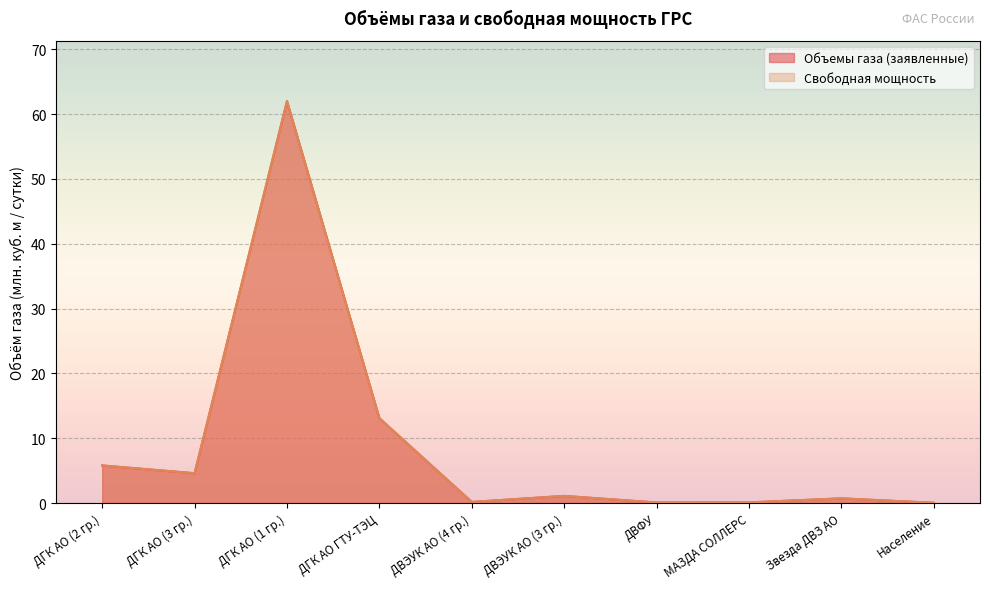

Which series has the largest range (max minus min)?

Объемы газа (заявленные)